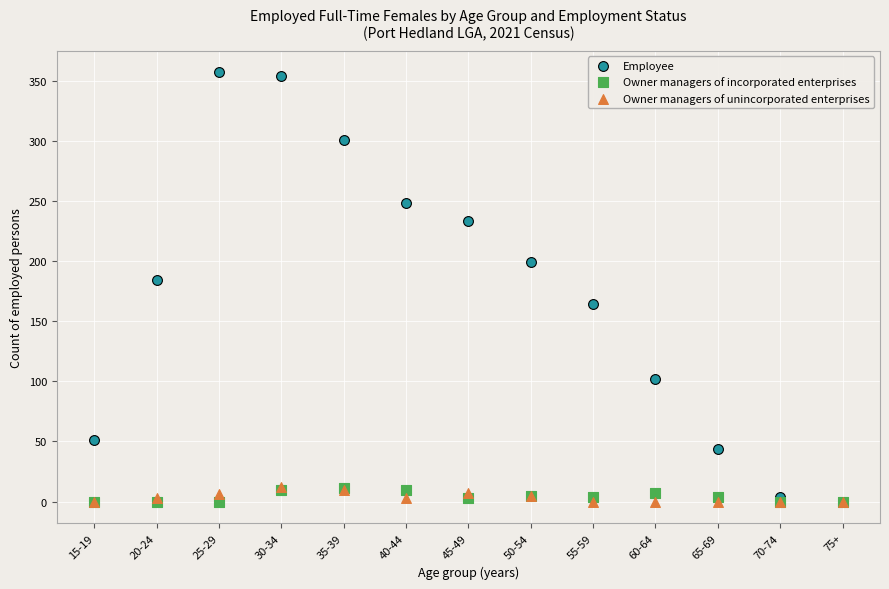

Across all series, what Y value is closest to 178?

184